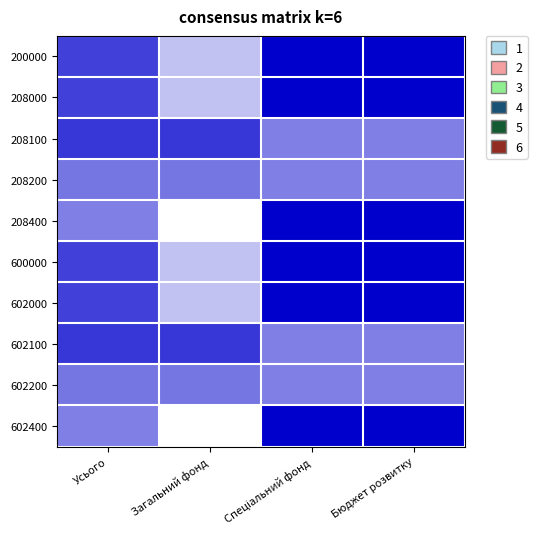

Reading left to right, transcribe all the data shown in this chart.

200000: Усього=2911067.2	Загальний фонд=-3068376.8	Спеціальний фонд=5979444.0	Бюджет розвитку=5979444.0
208000: Усього=2911067.2	Загальний фонд=-3068376.8	Спеціальний фонд=5979444.0	Бюджет розвитку=5979444.0
208100: Усього=3371150.9	Загальний фонд=3371150.9	Спеціальний фонд=0.0	Бюджет розвитку=0.0
208200: Усього=460083.7	Загальний фонд=460083.7	Спеціальний фонд=0.0	Бюджет розвитку=0.0
208400: Усього=0.0	Загальний фонд=-5979444.0	Спеціальний фонд=5979444.0	Бюджет розвитку=5979444.0
600000: Усього=2911067.2	Загальний фонд=-3068376.8	Спеціальний фонд=5979444.0	Бюджет розвитку=5979444.0
602000: Усього=2911067.2	Загальний фонд=-3068376.8	Спеціальний фонд=5979444.0	Бюджет розвитку=5979444.0
602100: Усього=3371150.9	Загальний фонд=3371150.9	Спеціальний фонд=0.0	Бюджет розвитку=0.0
602200: Усього=460083.7	Загальний фонд=460083.7	Спеціальний фонд=0.0	Бюджет розвитку=0.0
602400: Усього=0.0	Загальний фонд=-5979444.0	Спеціальний фонд=5979444.0	Бюджет розвитку=5979444.0